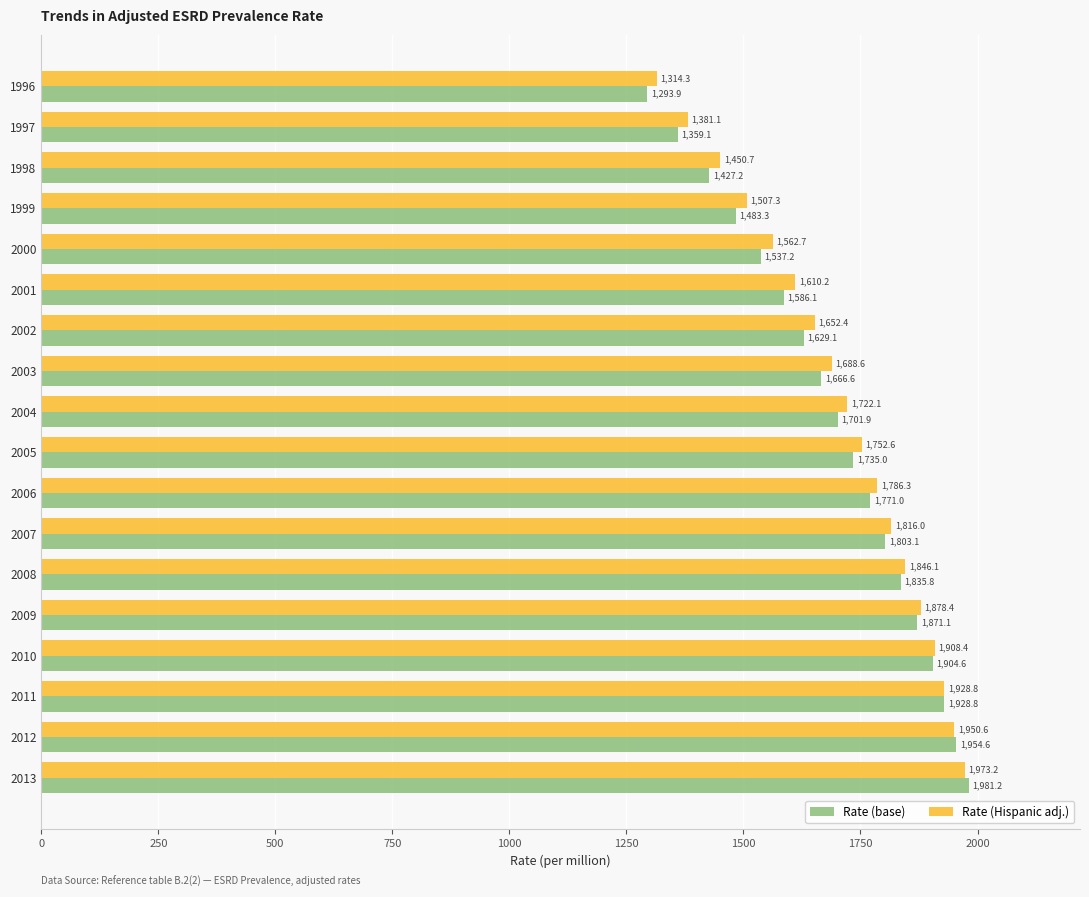

How many data points in Rate (Hispanic adj.) are less than 1752?

9